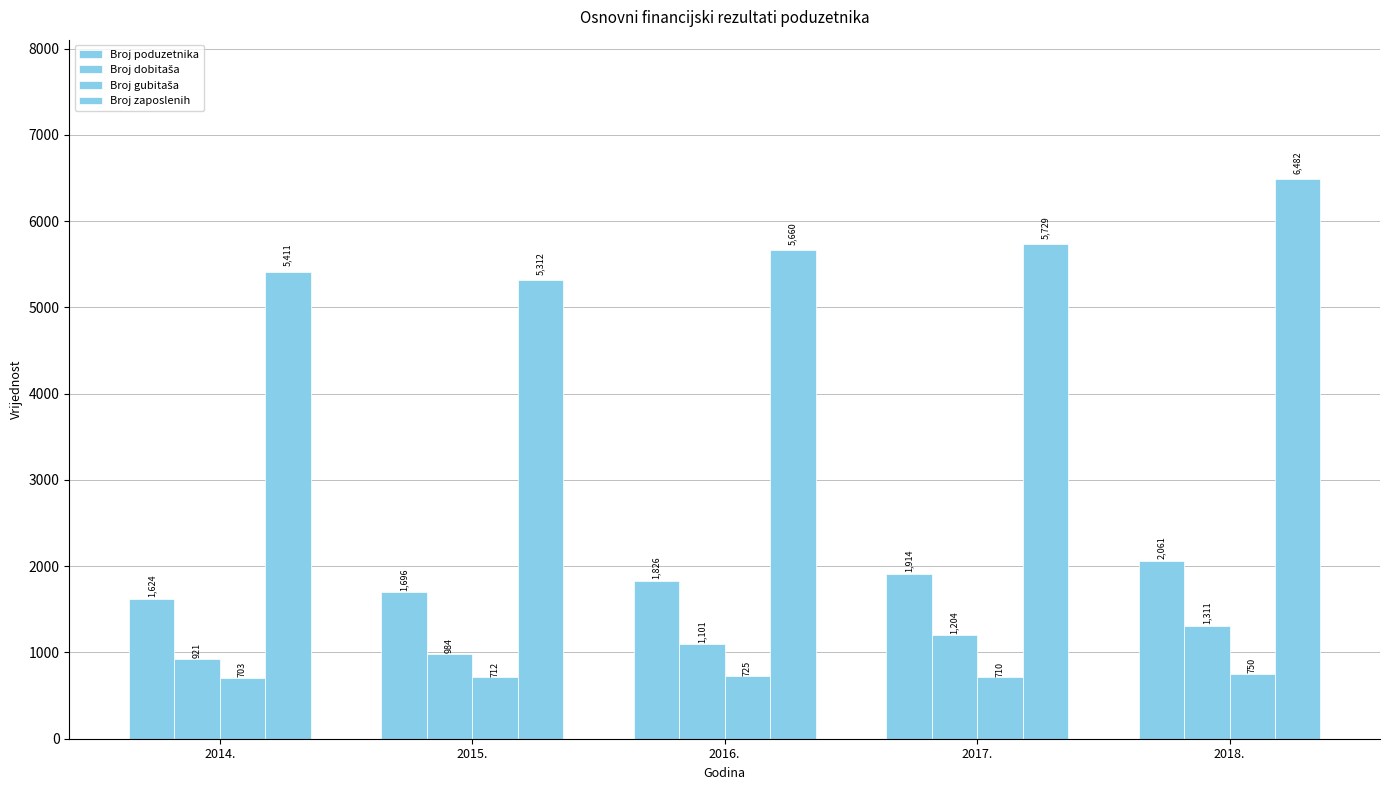

What is the sum of all Broj gubitaša values?

3600